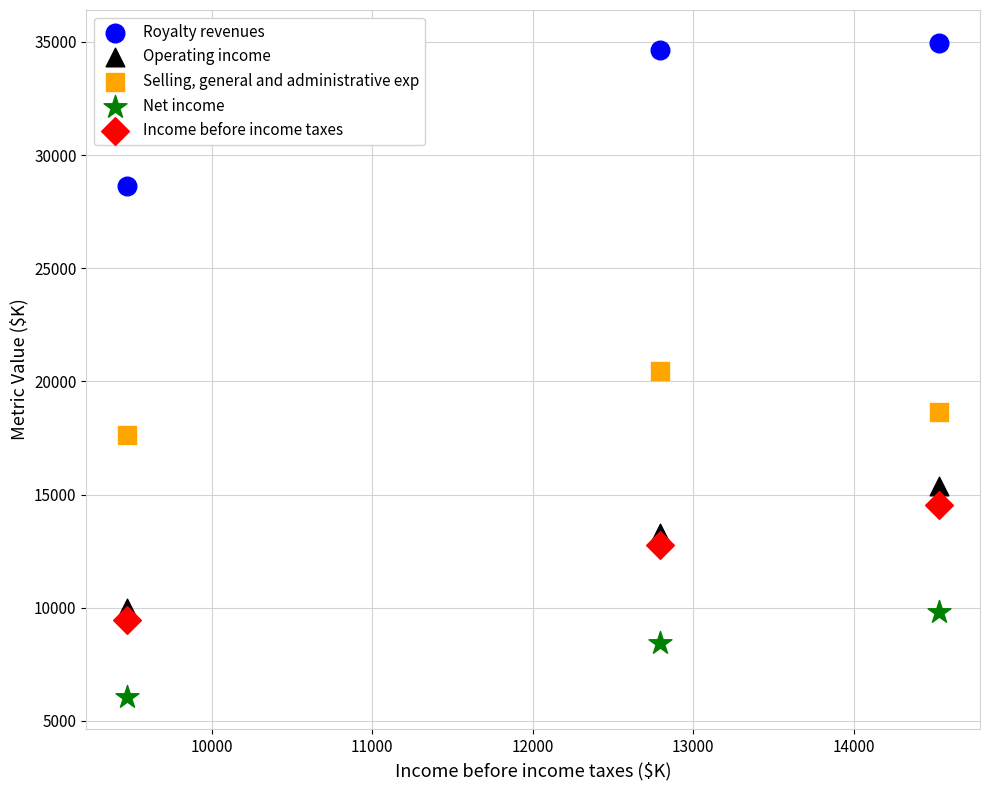

Across all data points, what is the range of X values (max minus min)?

5063